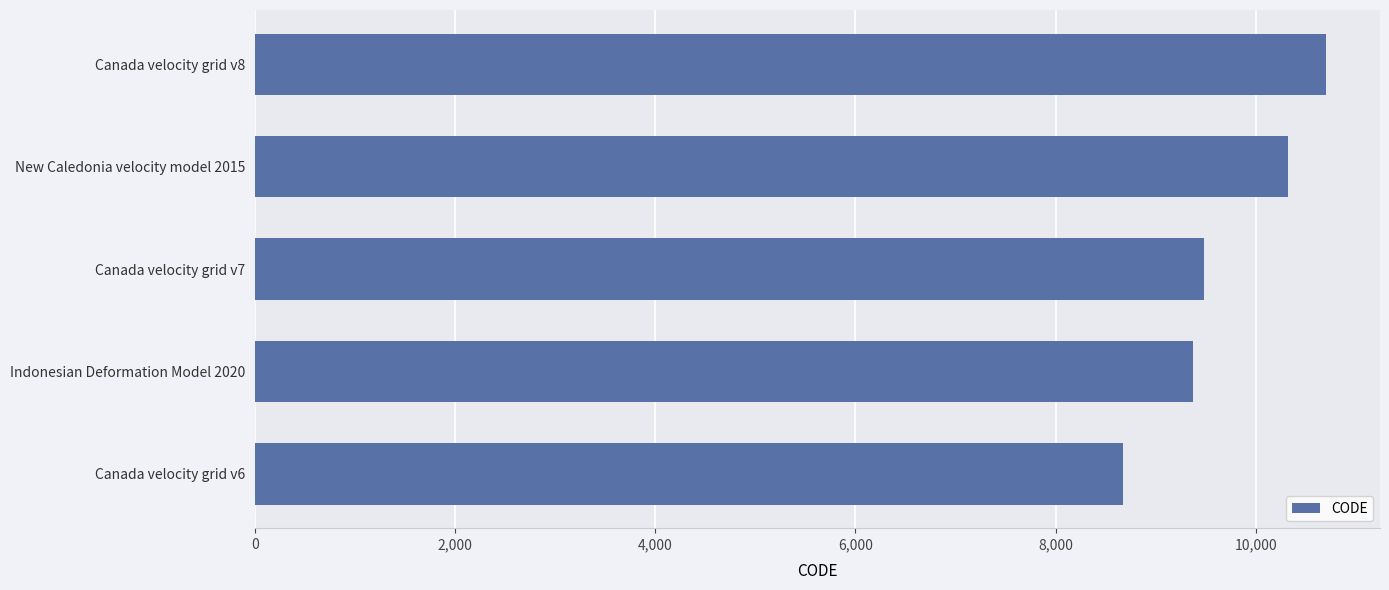

Is it true that the value at Canada velocity grid v8 is 10707?

True